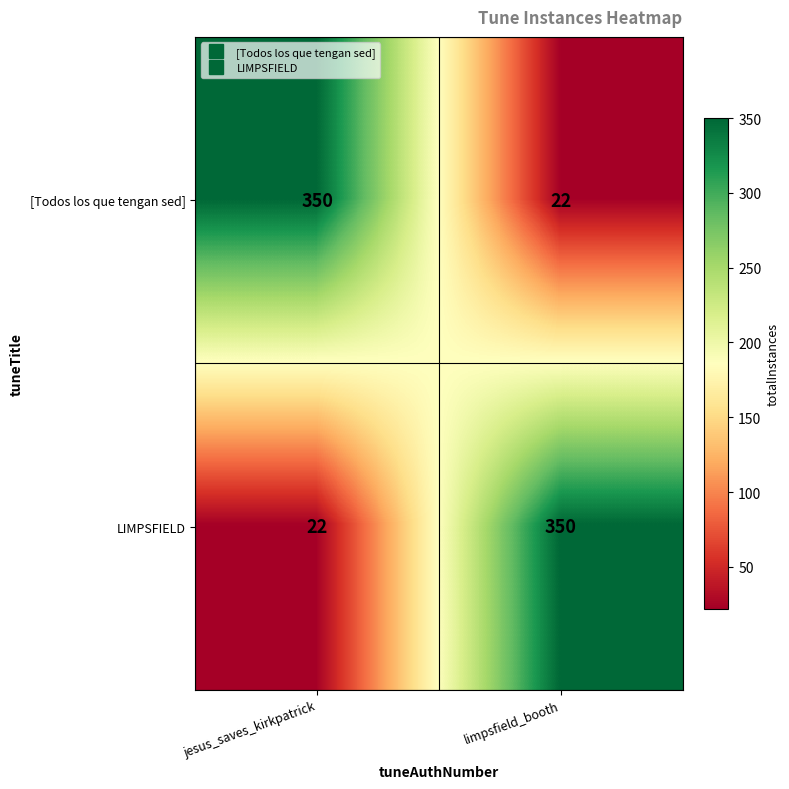

What is the total value across all series at jesus_saves_kirkpatrick?

372